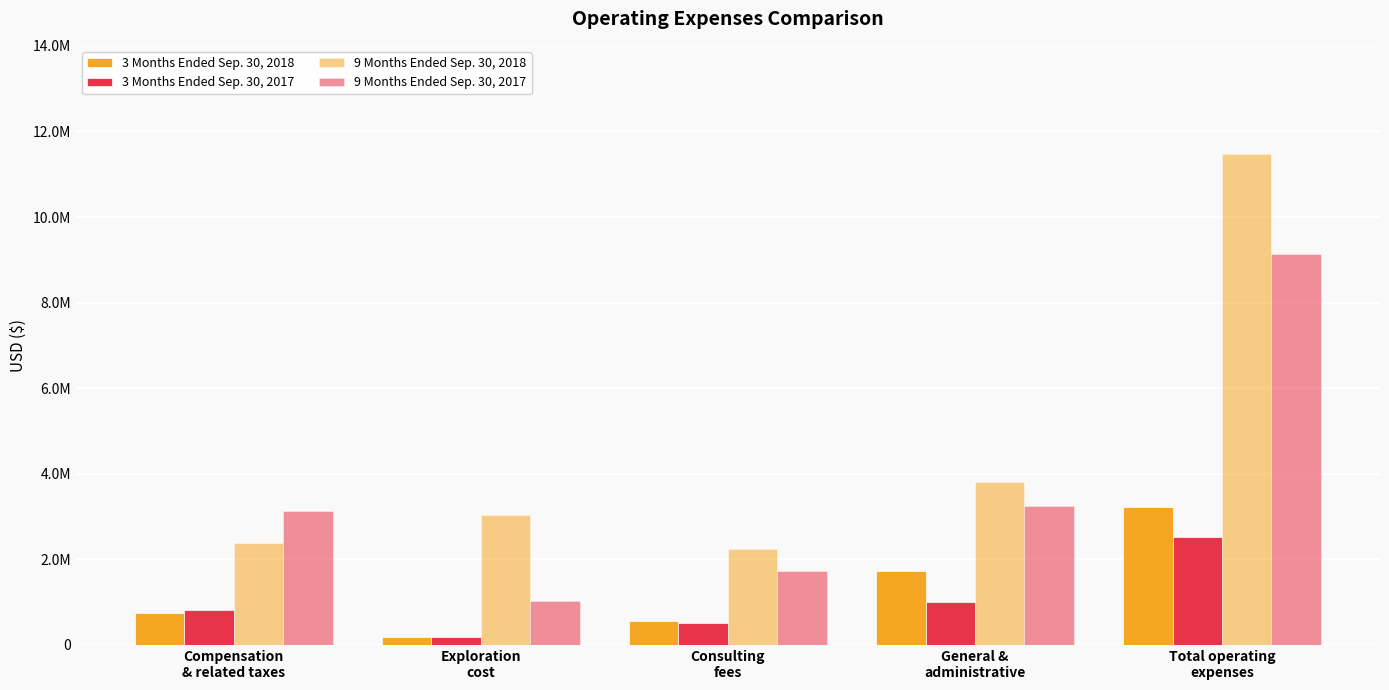

Are the bars horizontal?

No